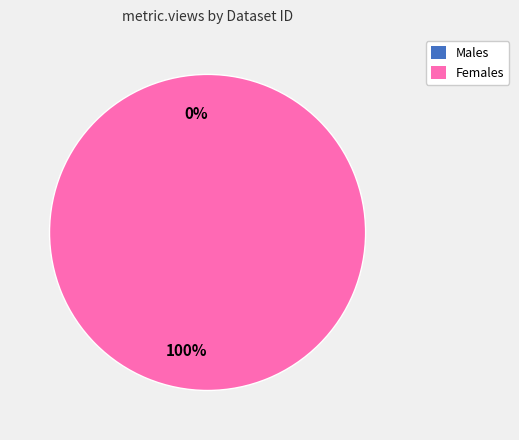

The 649d0fe2078190ea94217702 slice represents 0% of the pie. True or false?

True